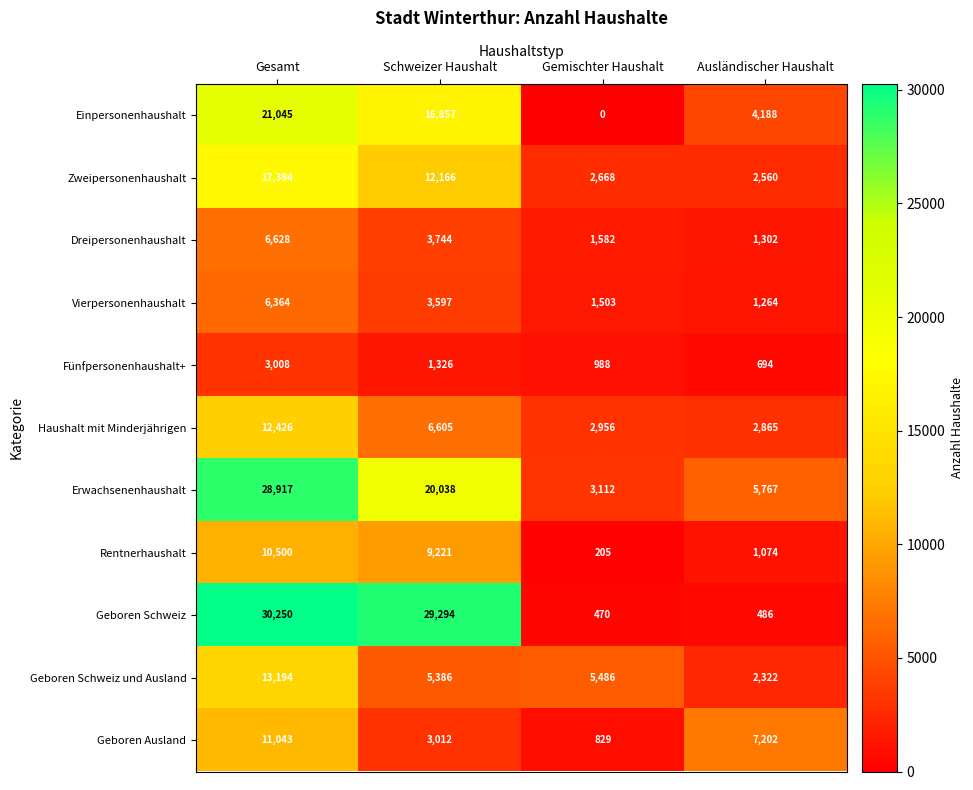

What is the sum of the Geboren Schweiz values at Gemischter Haushalt and Gesamt?

30720